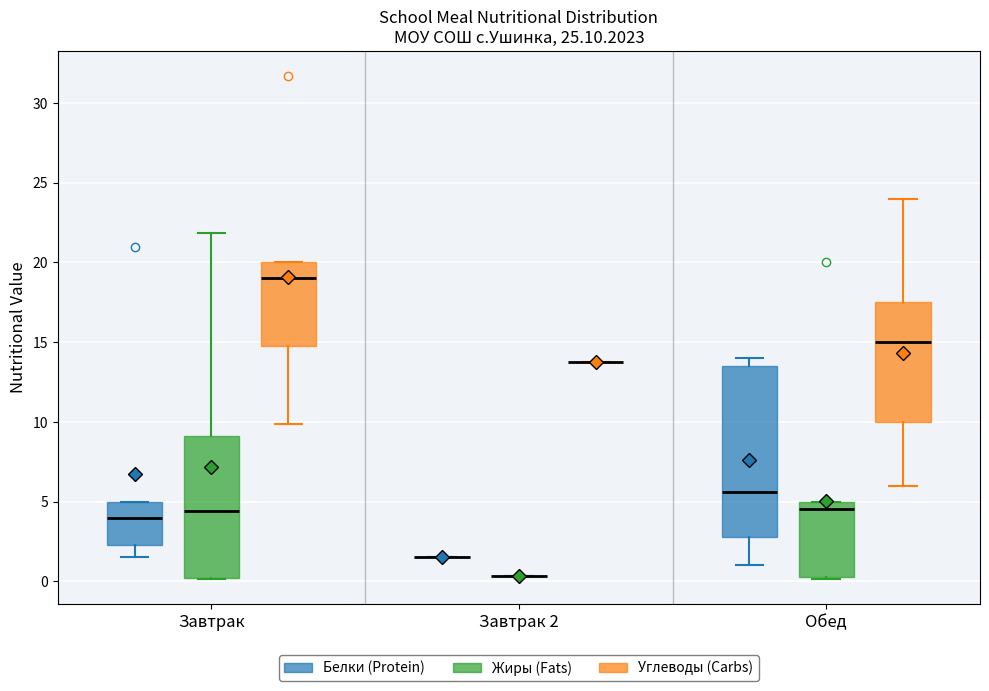

Which box is the tallest, from its lower edge to its upper edge?

Обед (Белки (Protein))